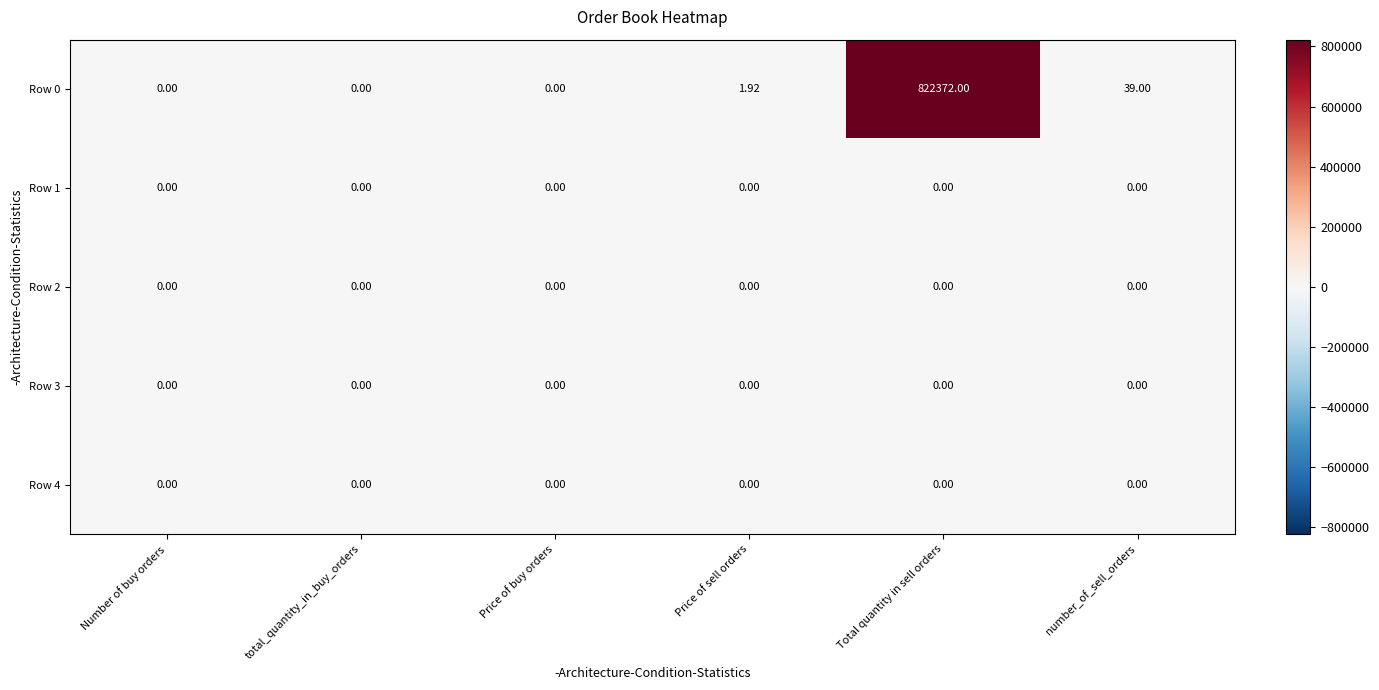

Count the number of data series in this chart.

5